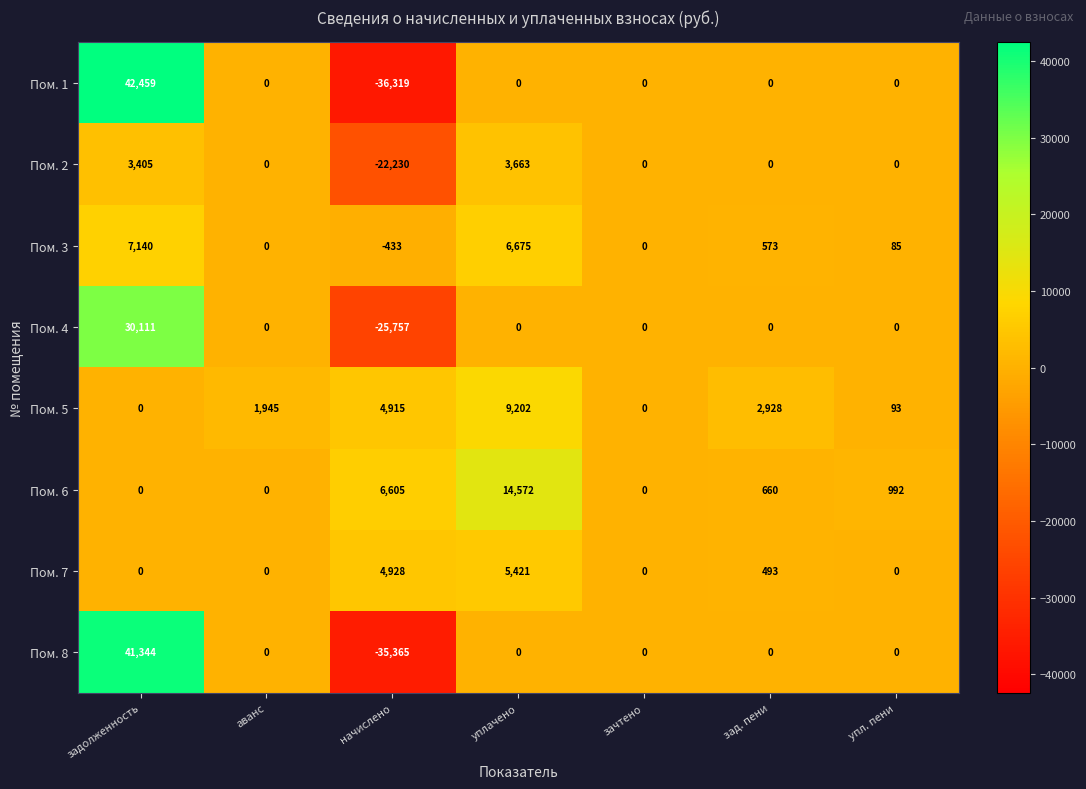

What is the sum of all Пом. 5 values?

19083